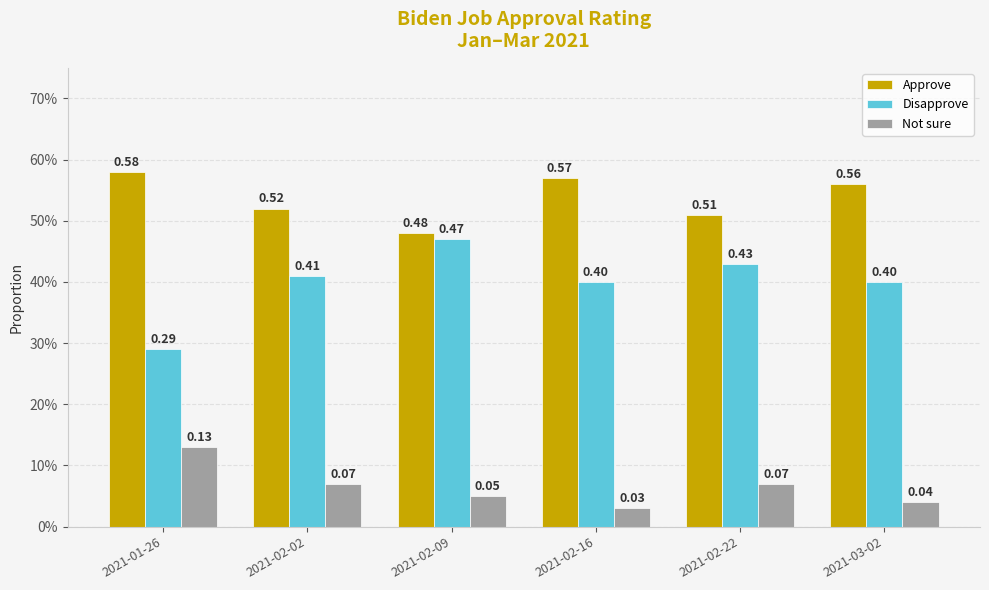

What is the approximate value of Not sure at 2021-02-02?

0.1